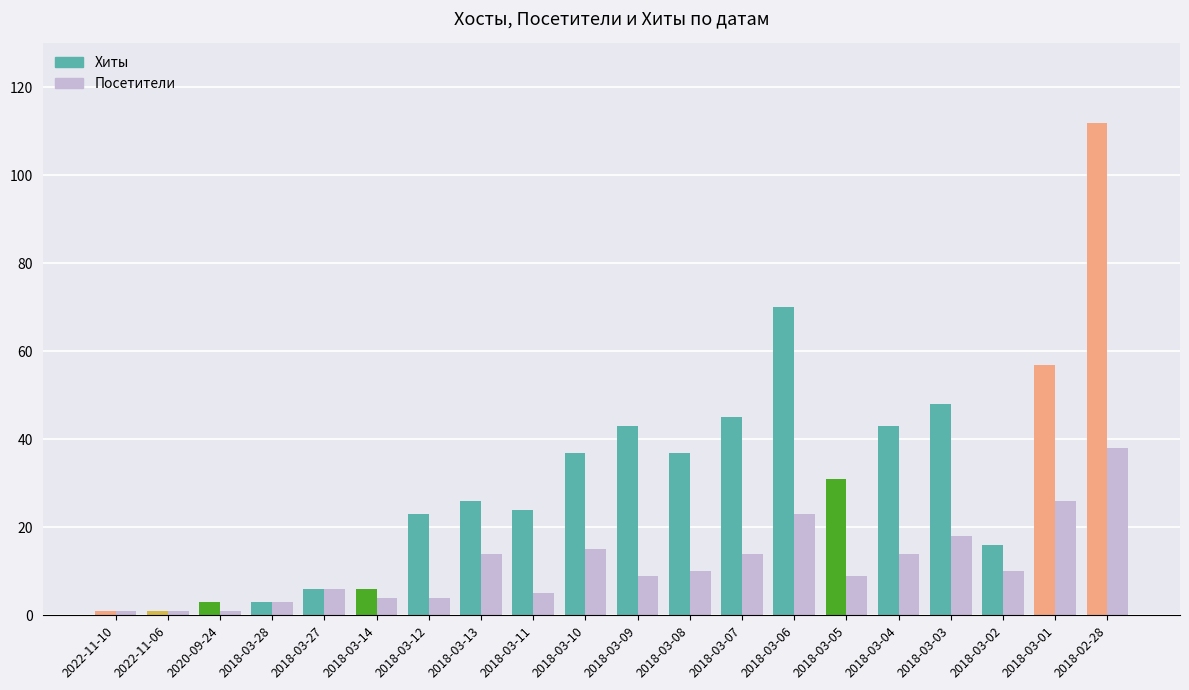

At which label is Хиты closest to 56?

2018-03-01